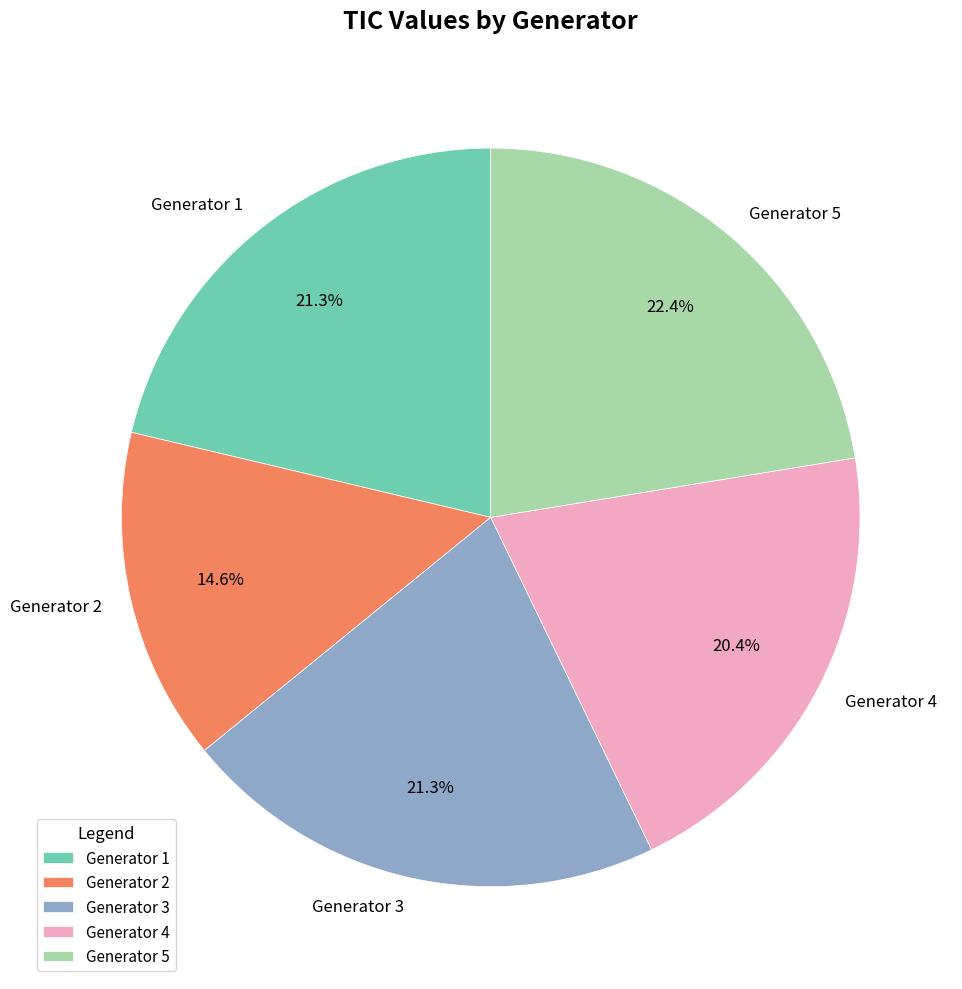

Which category has the smallest portion of the pie?

Generator 2